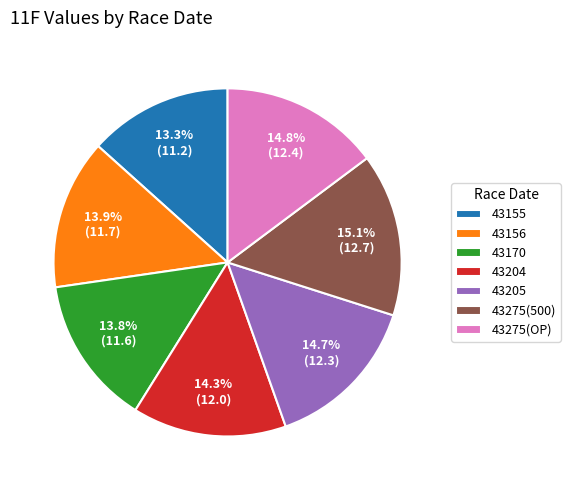

Between 43170 and 43205, which is larger?

43205